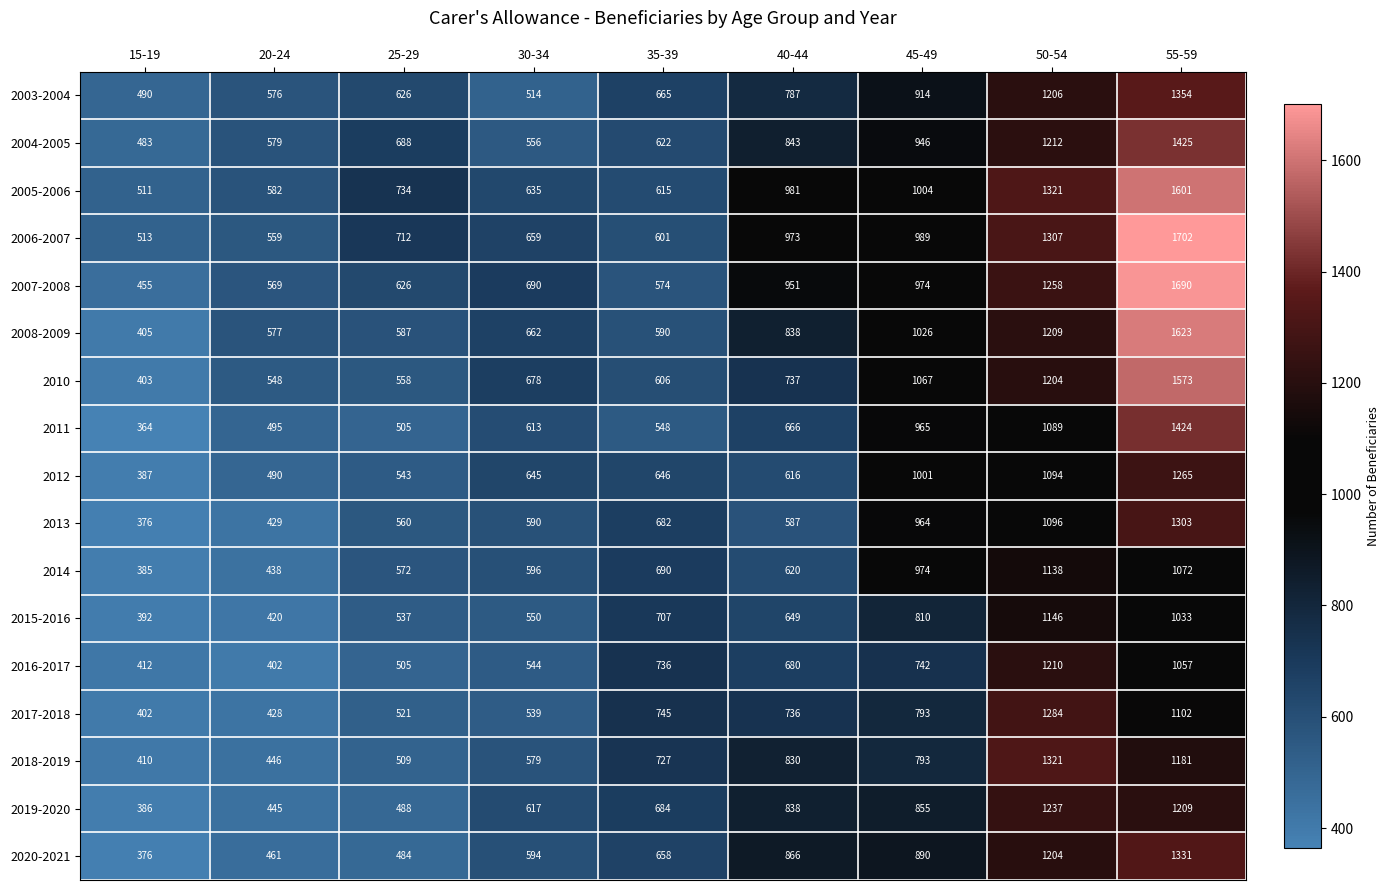

True or false: 2007-2008 has a value of 274 at 30-34.

False